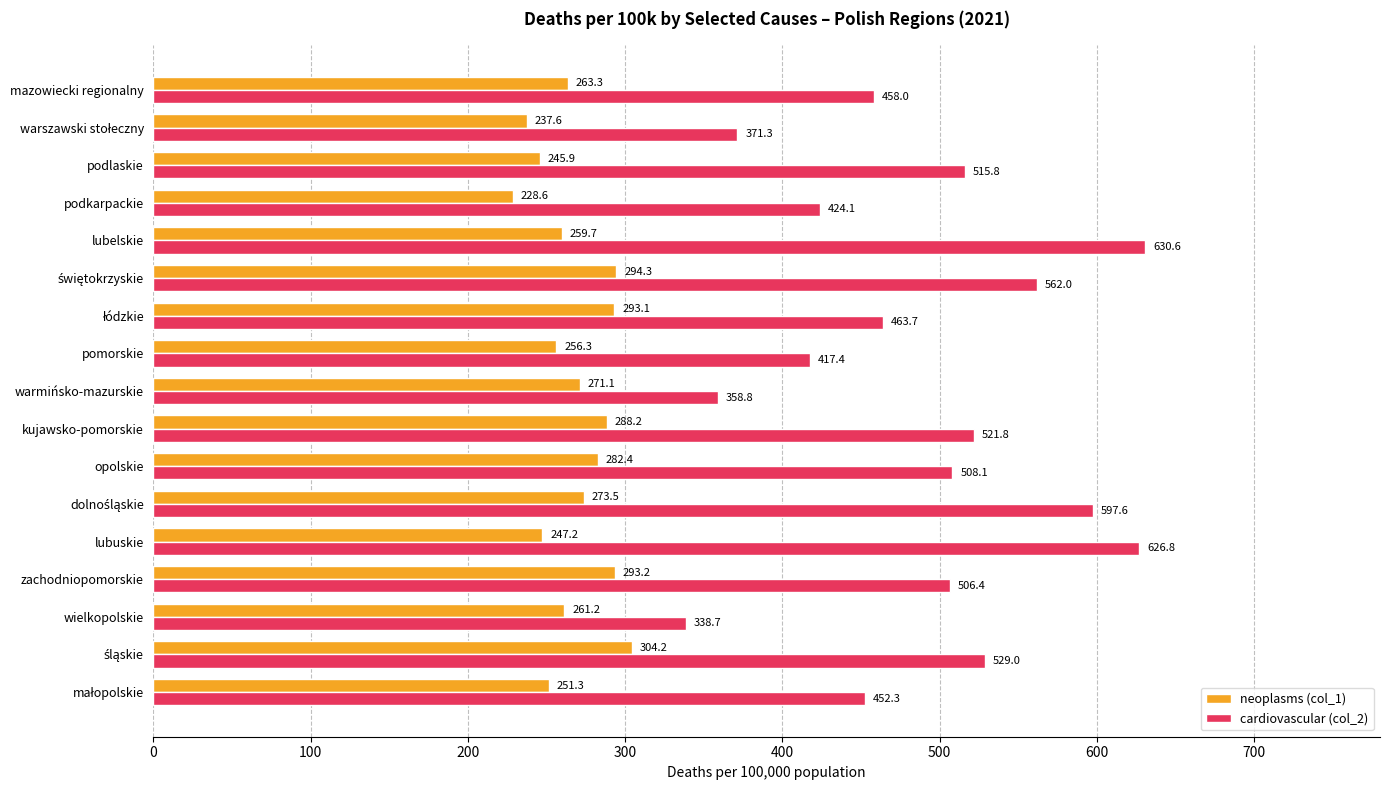

Is the value of cardiovascular (col_2) at warmińsko-mazurskie greater than the value of neoplasms (col_1) at warmińsko-mazurskie?

Yes